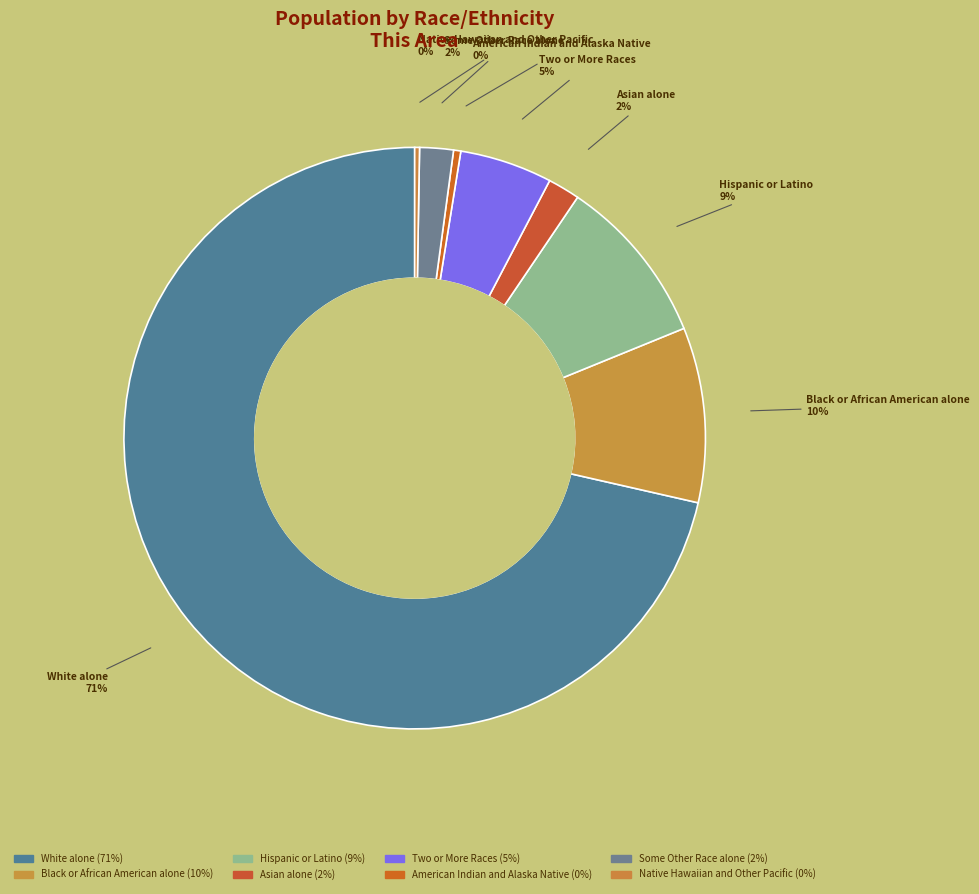

To the nearest percent, what portion does Asian alone represent?

2%